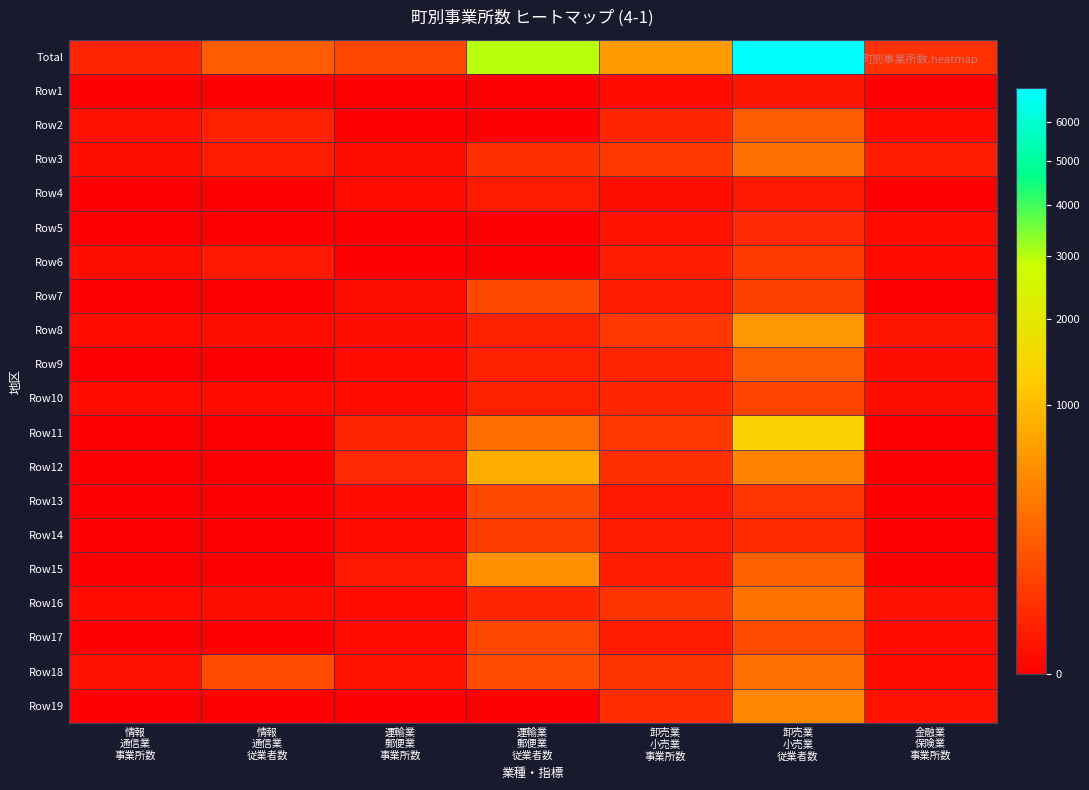

Reading right to left, list all the values displayed in this chart.

Total: 金融業
保険業
事業所数=37	卸売業
小売業
従業者数=6969	卸売業
小売業
事業所数=627	運輸業
郵便業
従業者数=2998	運輸業
郵便業
事業所数=89	情報
通信業
従業者数=164	情報
通信業
事業所数=17
Row1: 金融業
保険業
事業所数=0	卸売業
小売業
従業者数=5	卸売業
小売業
事業所数=1	運輸業
郵便業
従業者数=0	運輸業
郵便業
事業所数=0	情報
通信業
従業者数=0	情報
通信業
事業所数=0
Row2: 金融業
保険業
事業所数=1	卸売業
小売業
従業者数=165	卸売業
小売業
事業所数=19	運輸業
郵便業
従業者数=0	運輸業
郵便業
事業所数=0	情報
通信業
従業者数=15	情報
通信業
事業所数=3
Row3: 金融業
保険業
事業所数=11	卸売業
小売業
従業者数=276	卸売業
小売業
事業所数=50	運輸業
郵便業
従業者数=34	運輸業
郵便業
事業所数=2	情報
通信業
従業者数=10	情報
通信業
事業所数=2
Row4: 金融業
保険業
事業所数=0	卸売業
小売業
従業者数=6	卸売業
小売業
事業所数=2	運輸業
郵便業
従業者数=8	運輸業
郵便業
事業所数=1	情報
通信業
従業者数=0	情報
通信業
事業所数=0
Row5: 金融業
保険業
事業所数=1	卸売業
小売業
従業者数=21	卸売業
小売業
事業所数=4	運輸業
郵便業
従業者数=0	運輸業
郵便業
事業所数=0	情報
通信業
従業者数=0	情報
通信業
事業所数=0
Row6: 金融業
保険業
事業所数=1	卸売業
小売業
従業者数=55	卸売業
小売業
事業所数=11	運輸業
郵便業
従業者数=0	運輸業
郵便業
事業所数=0	情報
通信業
従業者数=7	情報
通信業
事業所数=2
Row7: 金融業
保険業
事業所数=0	卸売業
小売業
従業者数=73	卸売業
小売業
事業所数=9	運輸業
郵便業
従業者数=95	運輸業
郵便業
事業所数=2	情報
通信業
従業者数=0	情報
通信業
事業所数=0
Row8: 金融業
保険業
事業所数=5	卸売業
小売業
従業者数=596	卸売業
小売業
事業所数=51	運輸業
郵便業
従業者数=13	運輸業
郵便業
事業所数=2	情報
通信業
従業者数=2	情報
通信業
事業所数=1
Row9: 金融業
保険業
事業所数=2	卸売業
小売業
従業者数=174	卸売業
小売業
事業所数=17	運輸業
郵便業
従業者数=13	運輸業
郵便業
事業所数=1	情報
通信業
従業者数=0	情報
通信業
事業所数=0
Row10: 金融業
保険業
事業所数=2	卸売業
小売業
従業者数=84	卸売業
小売業
事業所数=20	運輸業
郵便業
従業者数=13	運輸業
郵便業
事業所数=1	情報
通信業
従業者数=1	情報
通信業
事業所数=1
Row11: 金融業
保険業
事業所数=0	卸売業
小売業
従業者数=1395	卸売業
小売業
事業所数=49	運輸業
郵便業
従業者数=256	運輸業
郵便業
事業所数=17	情報
通信業
従業者数=0	情報
通信業
事業所数=0
Row12: 金融業
保険業
事業所数=0	卸売業
小売業
従業者数=414	卸売業
小売業
事業所数=35	運輸業
郵便業
従業者数=833	運輸業
郵便業
事業所数=21	情報
通信業
従業者数=0	情報
通信業
事業所数=0
Row13: 金融業
保険業
事業所数=0	卸売業
小売業
従業者数=43	卸売業
小売業
事業所数=7	運輸業
郵便業
従業者数=95	運輸業
郵便業
事業所数=1	情報
通信業
従業者数=0	情報
通信業
事業所数=0
Row14: 金融業
保険業
事業所数=0	卸売業
小売業
従業者数=26	卸売業
小売業
事業所数=8	運輸業
郵便業
従業者数=63	運輸業
郵便業
事業所数=1	情報
通信業
従業者数=0	情報
通信業
事業所数=0
Row15: 金融業
保険業
事業所数=0	卸売業
小売業
従業者数=196	卸売業
小売業
事業所数=11	運輸業
郵便業
従業者数=523	運輸業
郵便業
事業所数=7	情報
通信業
従業者数=0	情報
通信業
事業所数=0
Row16: 金融業
保険業
事業所数=3	卸売業
小売業
従業者数=299	卸売業
小売業
事業所数=40	運輸業
郵便業
従業者数=19	運輸業
郵便業
事業所数=1	情報
通信業
従業者数=2	情報
通信業
事業所数=1
Row17: 金融業
保険業
事業所数=1	卸売業
小売業
従業者数=110	卸売業
小売業
事業所数=10	運輸業
郵便業
従業者数=87	運輸業
郵便業
事業所数=1	情報
通信業
従業者数=0	情報
通信業
事業所数=0
Row18: 金融業
保険業
事業所数=1	卸売業
小売業
従業者数=275	卸売業
小売業
事業所数=40	運輸業
郵便業
従業者数=111	運輸業
郵便業
事業所数=4	情報
通信業
従業者数=101	情報
通信業
事業所数=3
Row19: 金融業
保険業
事業所数=4	卸売業
小売業
従業者数=437	卸売業
小売業
事業所数=30	運輸業
郵便業
従業者数=0	運輸業
郵便業
事業所数=0	情報
通信業
従業者数=0	情報
通信業
事業所数=0